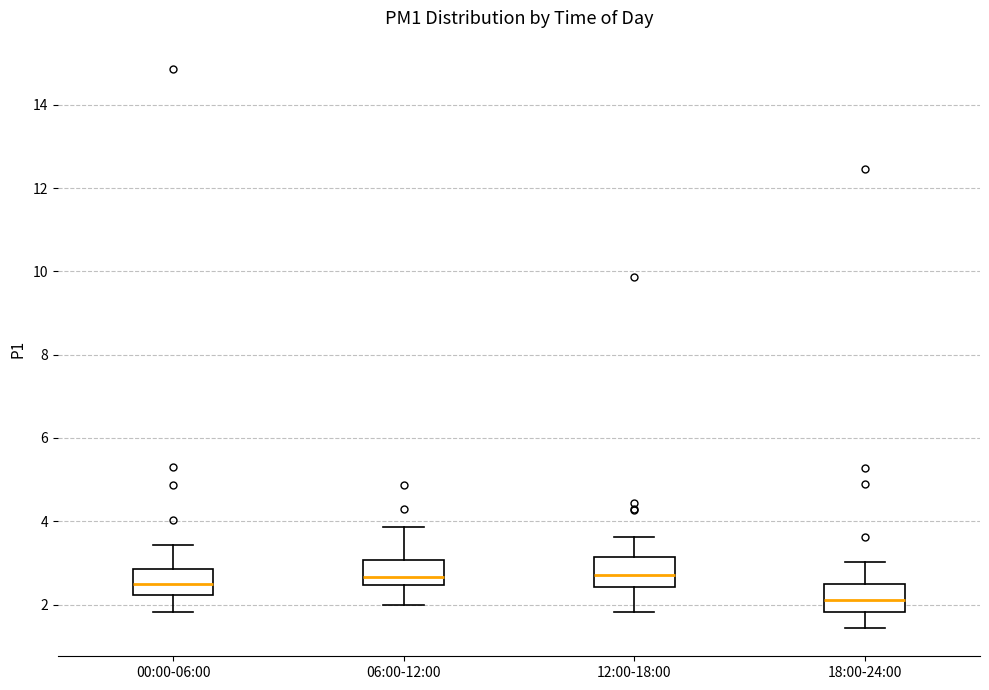

Reading left to right, transcribe this box plot: for each box, give where its median line is, the range the box spans, and where its two whiskers end, as read against the y-axis. The values are not printed on the chart, so give them approximately, as read against the axis.

00:00-06:00: median 2.4, box 2.2 to 2.8, whiskers 1.8 to 3.4
06:00-12:00: median 2.6, box 2.4 to 3.0, whiskers 2.0 to 3.8
12:00-18:00: median 2.8, box 2.4 to 3.2, whiskers 1.8 to 3.6
18:00-24:00: median 2.2, box 1.8 to 2.4, whiskers 1.4 to 3.0